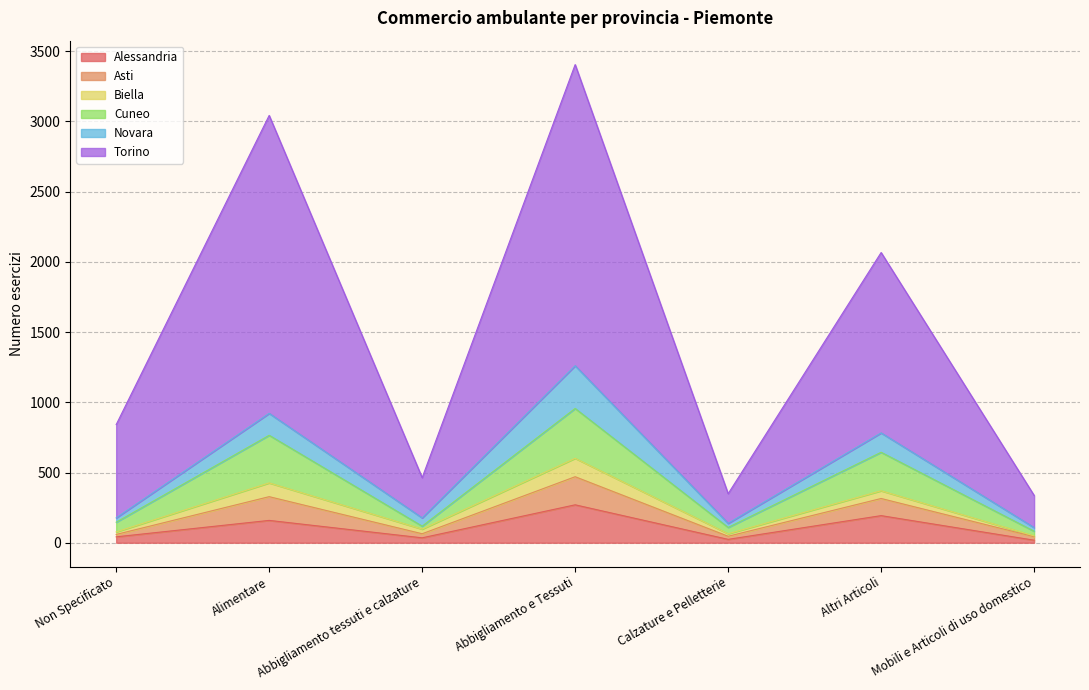

What is the greatest value displayed?

3404